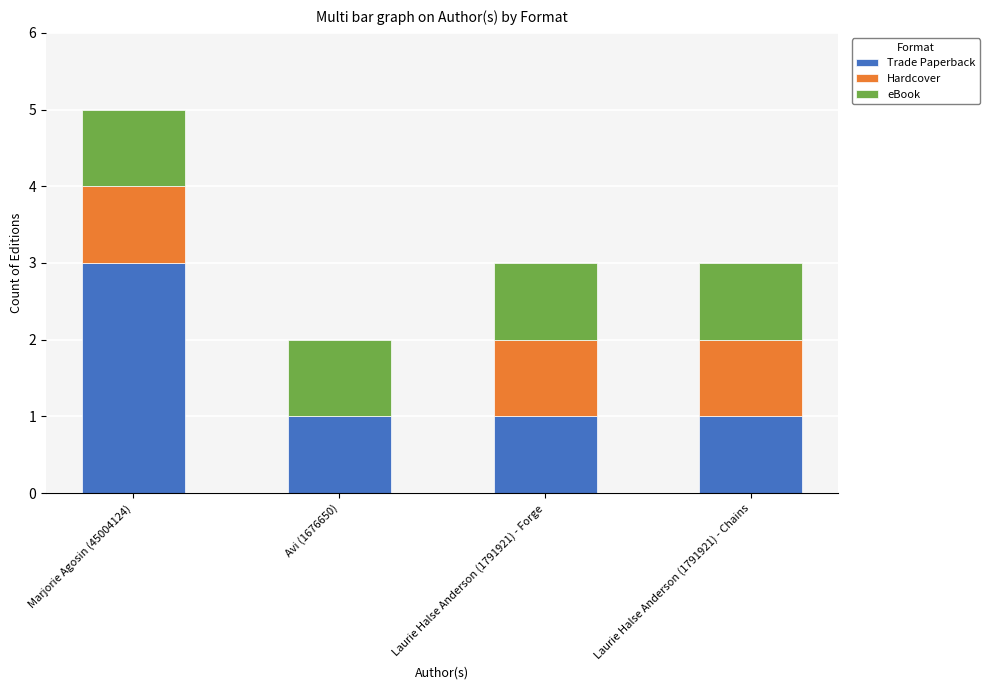

What is the total value across all series at Laurie Halse Anderson (1791921) - Chains?

3